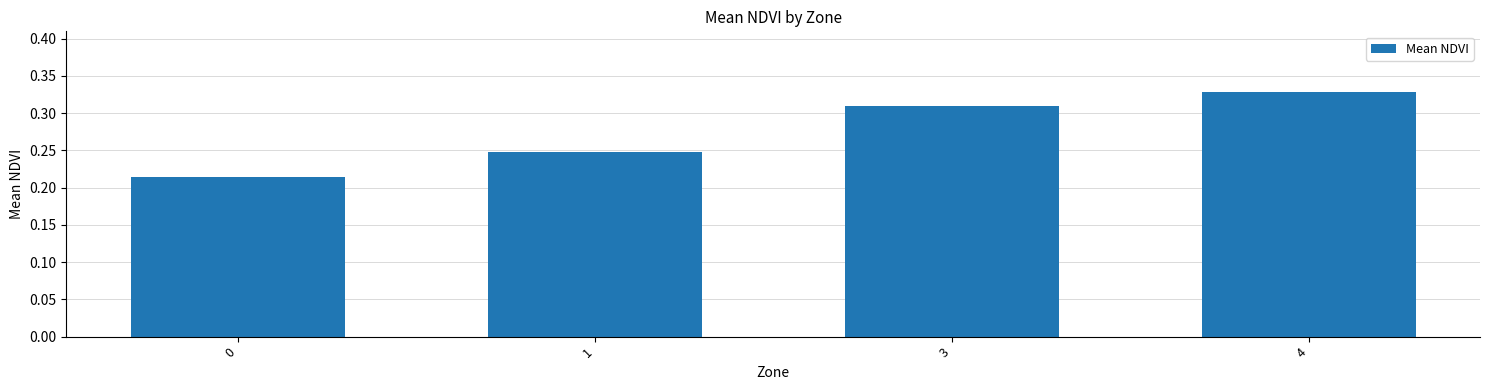

Does the chart contain stacked bars?

No